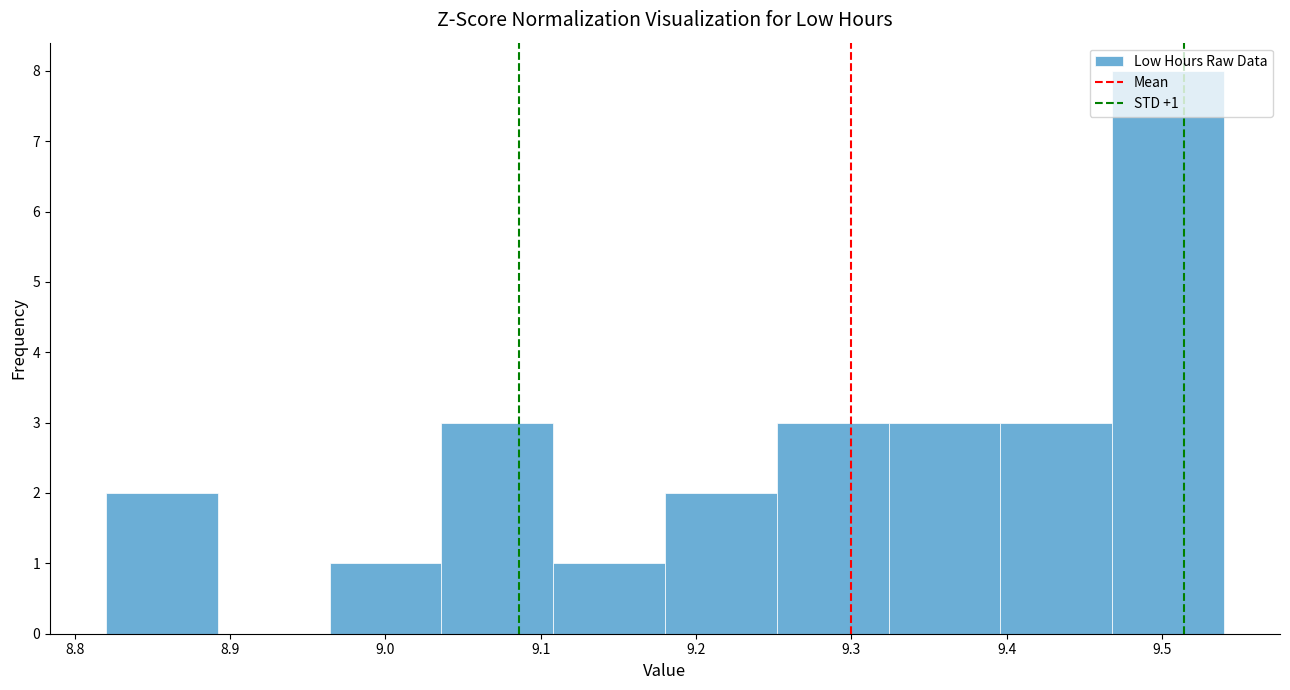

Over which range of the x-axis is the bar tallest?

9.468 to 9.540